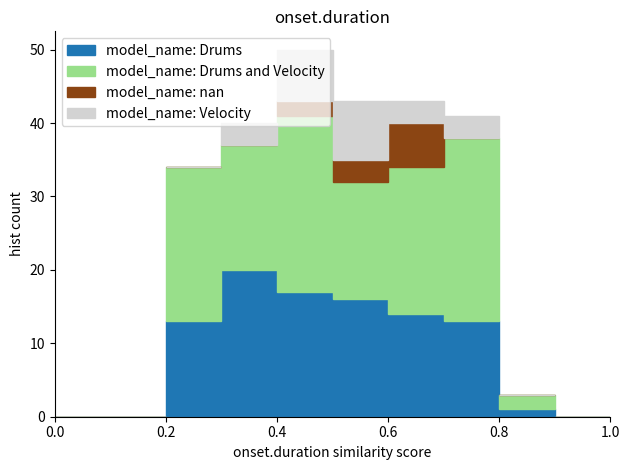

Reading left to right, list every stacked bar in this chart as the range it spans on the x-axis followed by its total height. The values are not printed on the chart, so give them approximately, as read against the axis.

0.0 to 0.1: 0
0.1 to 0.2: 0
0.2 to 0.3: 34
0.3 to 0.4: 40
0.4 to 0.5: 50
0.5 to 0.6: 43
0.6 to 0.7: 43
0.7 to 0.8: 41
0.8 to 0.9: 3
0.9 to 1.0: 0